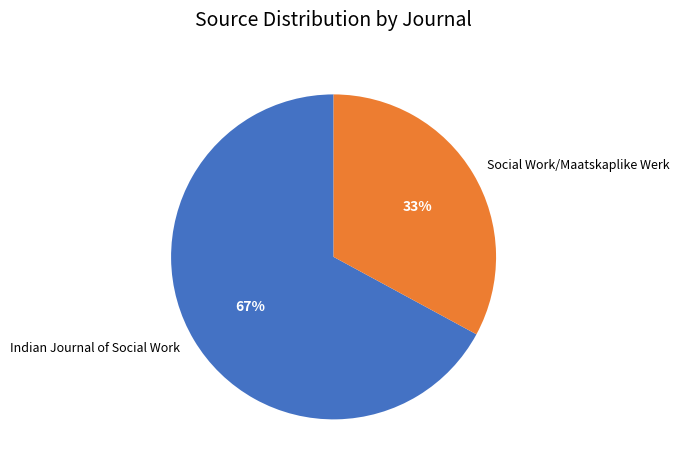

Which category has the smallest portion of the pie?

Social Work/Maatskaplike Werk